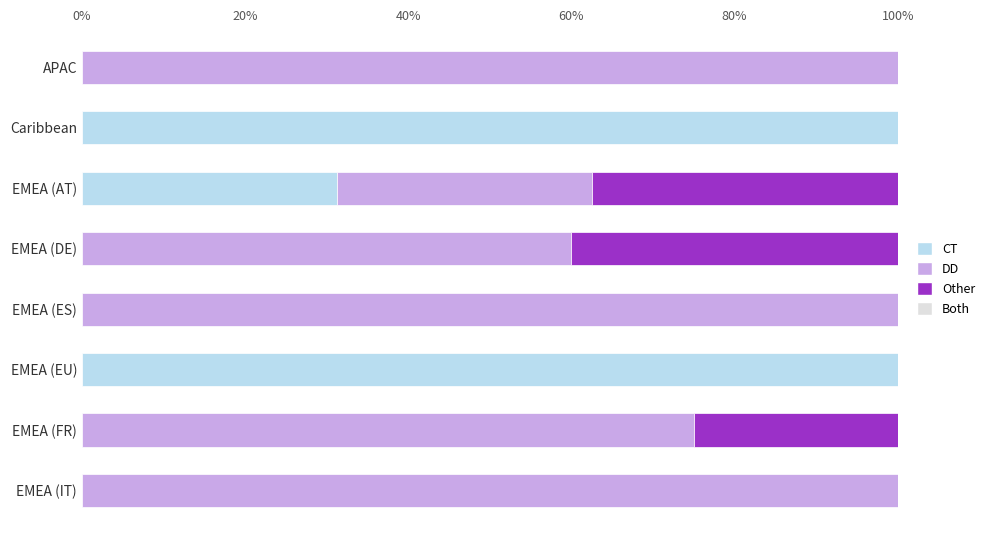

Is it true that CT equals 179.8 at EMEA (EU)?

False